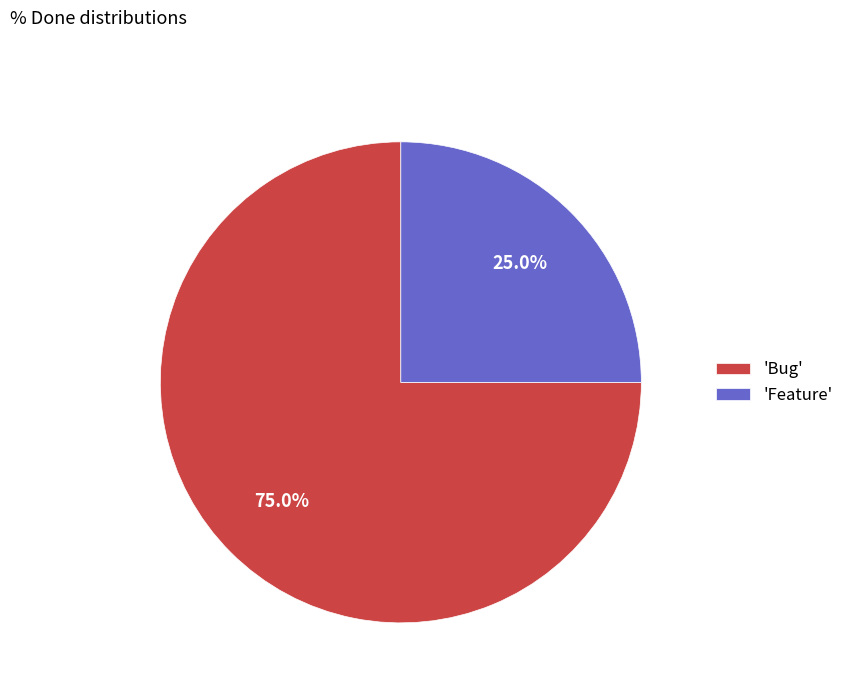

How many slices are in this pie chart?

2